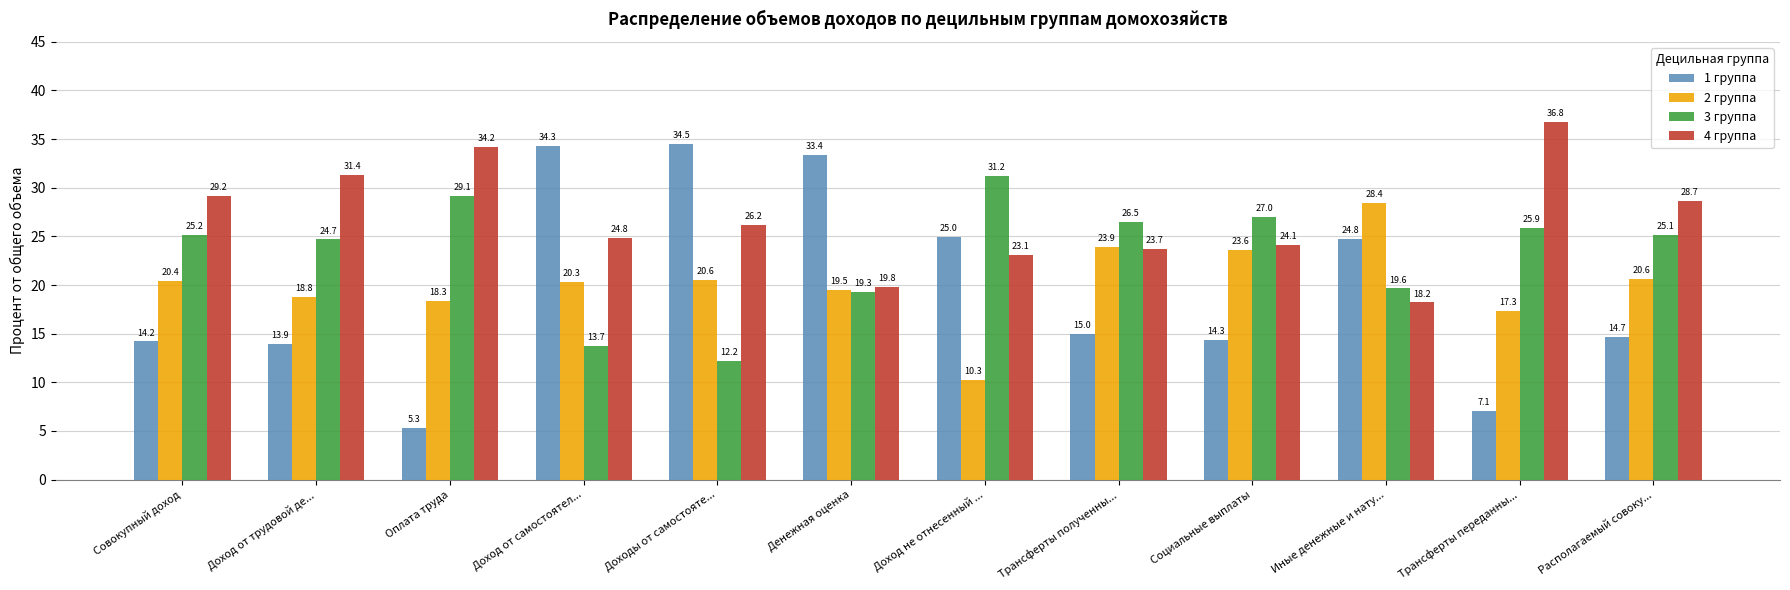

How many bars are there in total?

48